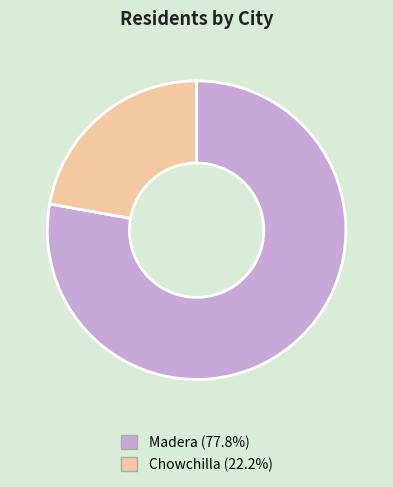

True or false: Chowchilla accounts for 15% of the total.

False